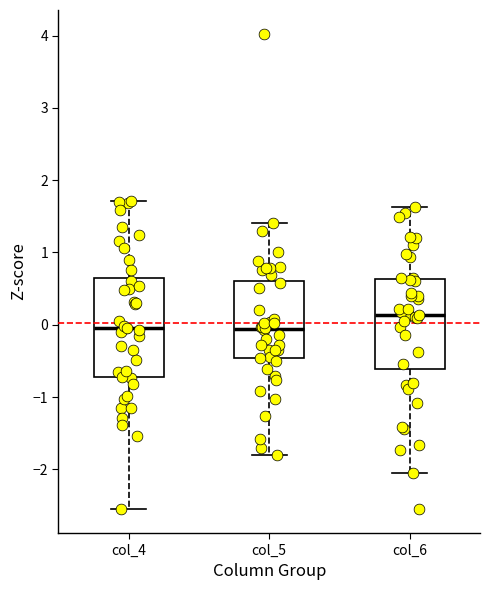

Reading left to right, transcribe this box plot: for each box, give where its median line is, the range the box spans, and where its two whiskers end, as read against the y-axis. The values are not printed on the chart, so give them approximately, as read against the axis.

col_4: median -0.1, box -0.7 to 0.6, whiskers -2.6 to 1.7
col_5: median -0.1, box -0.5 to 0.6, whiskers -1.8 to 1.4
col_6: median 0.1, box -0.6 to 0.6, whiskers -2.0 to 1.6